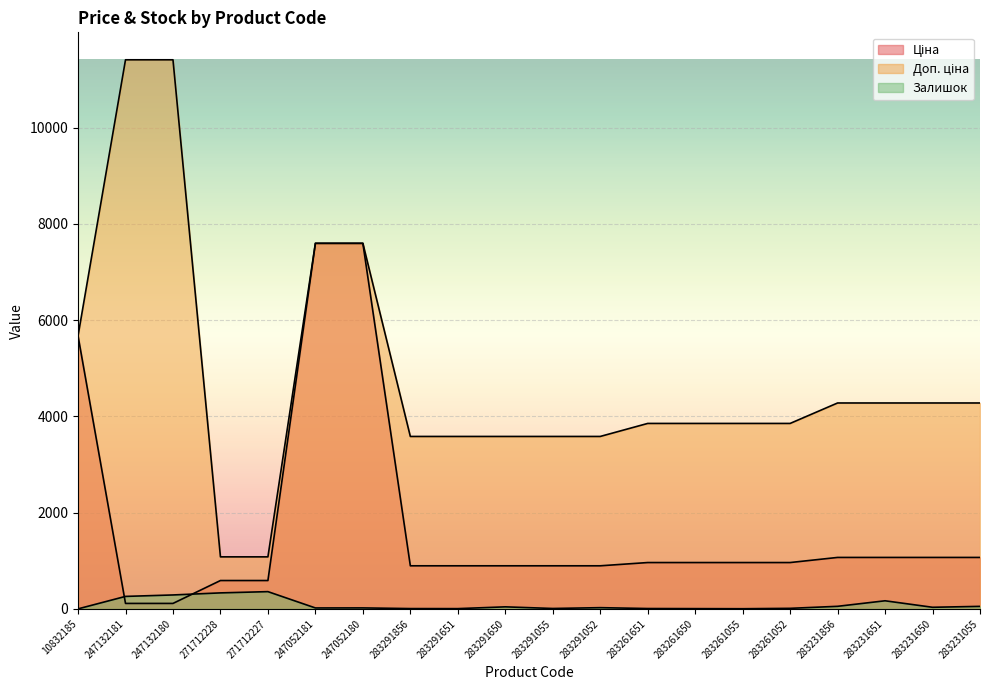

Which label corresponds to the largest value in the chart?

247132181